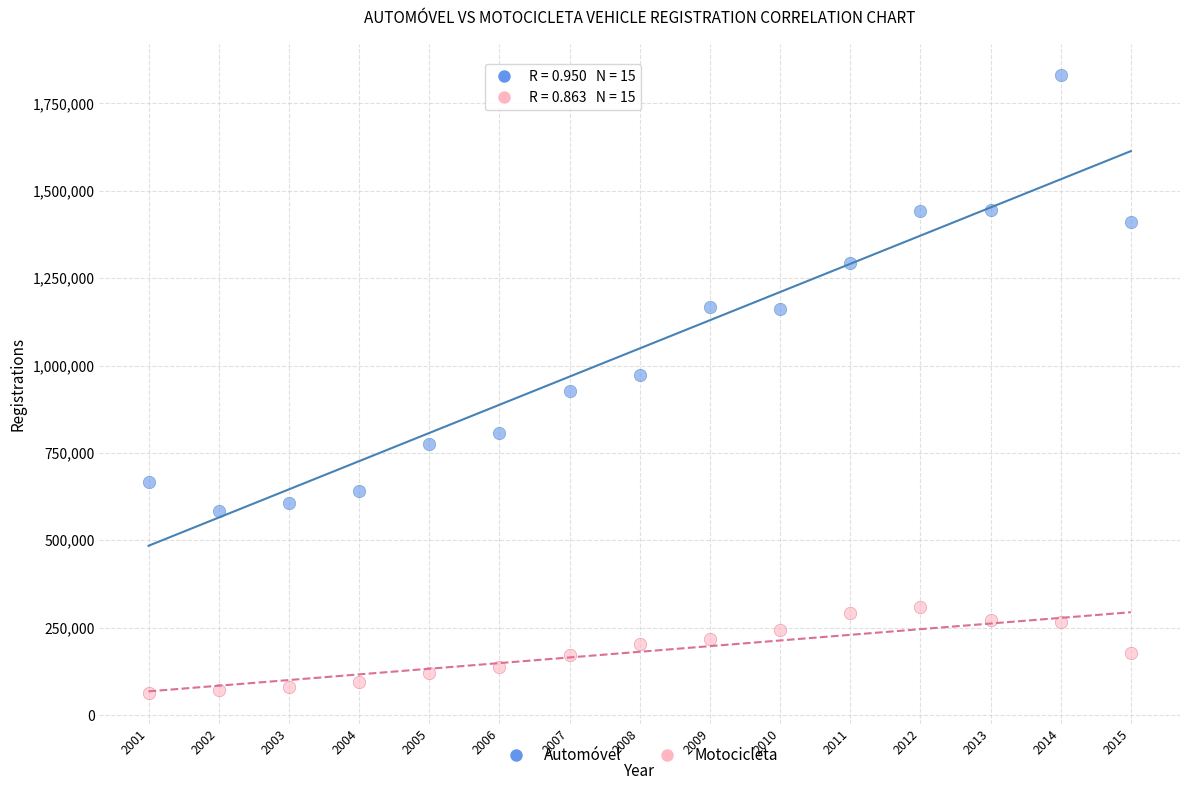

Which series contains the lowest Y value?

Motocicleta